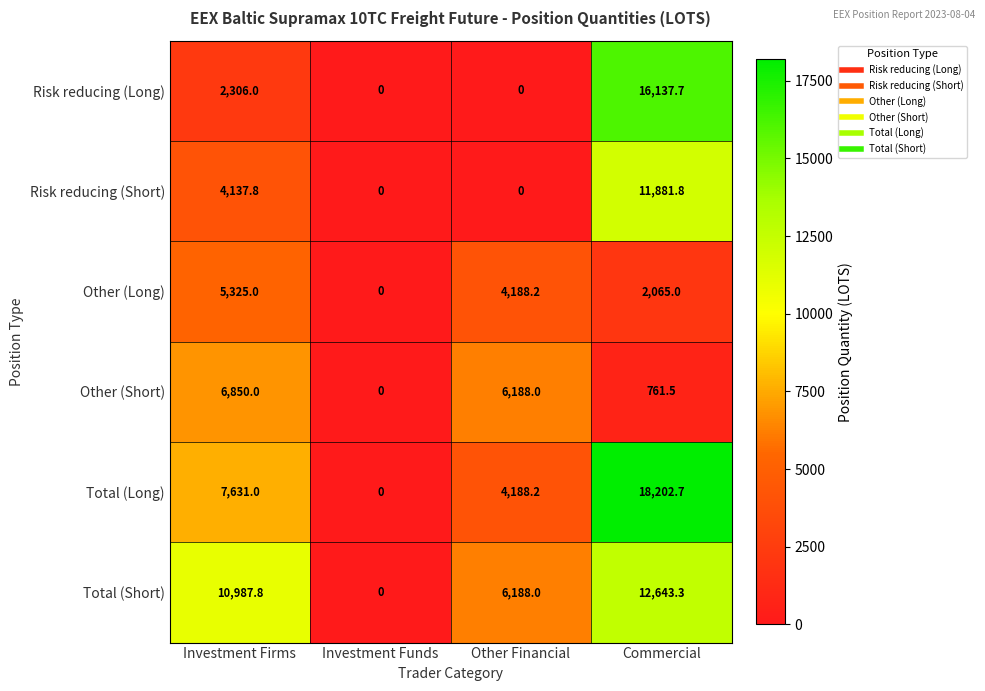

How many data points does each series have?

4